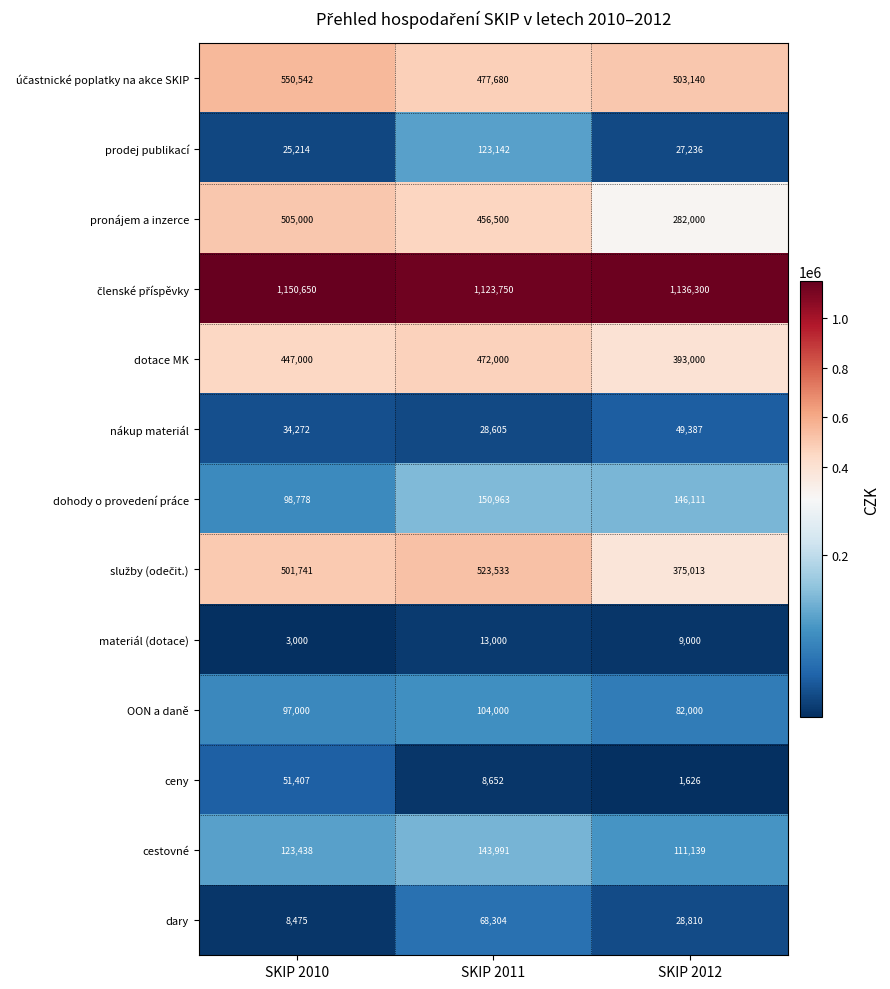

Read the prodej publikací value at SKIP 2012, to the nearest 100.

27200